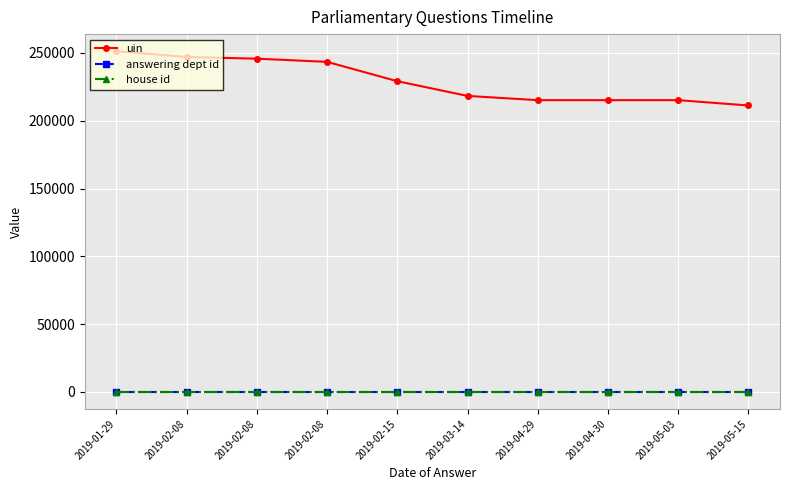

How many lines are shown in the chart?

3